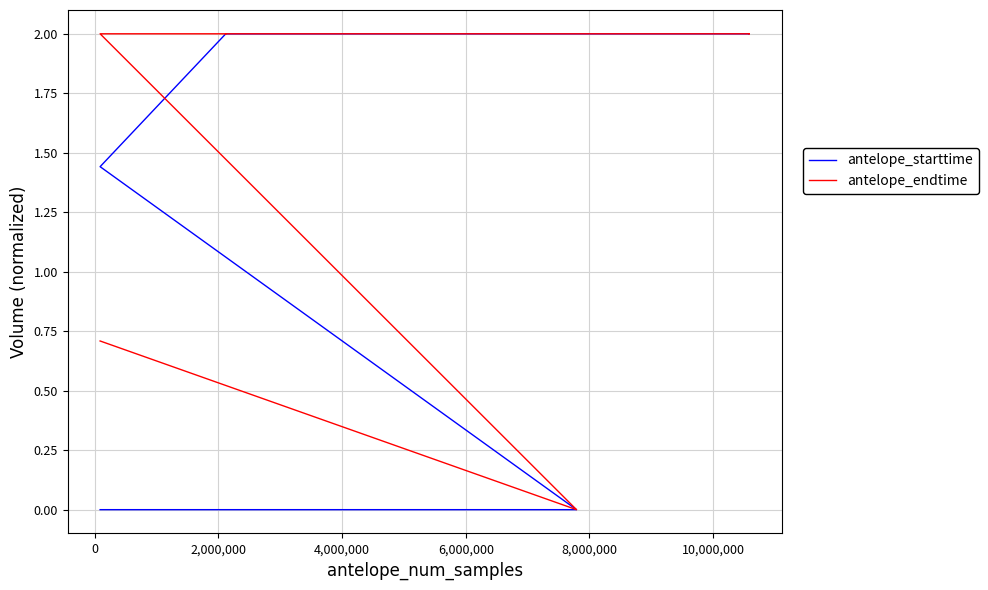

Where does the antelope_starttime series first go above 1?

2,000,000